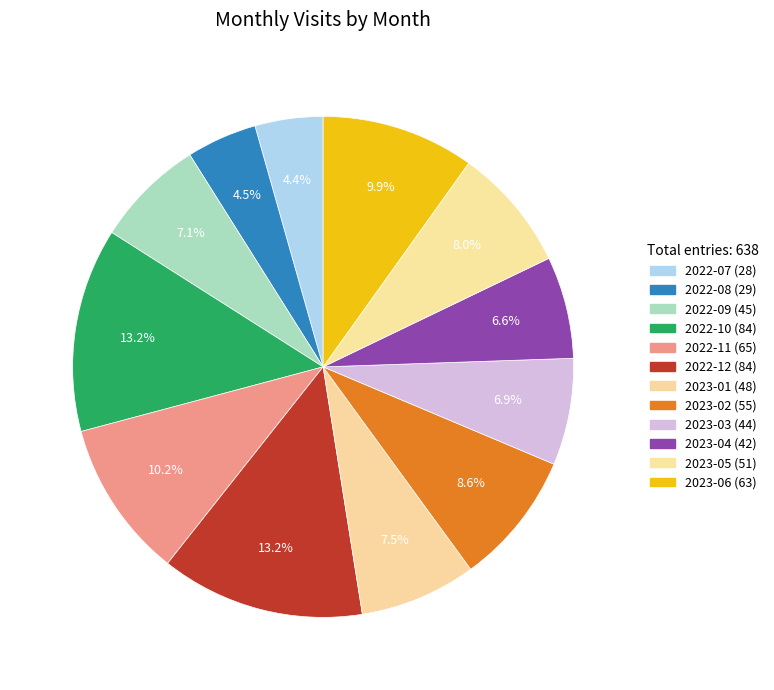

What is the change in value from 2022-09 to 2023-06?

+18